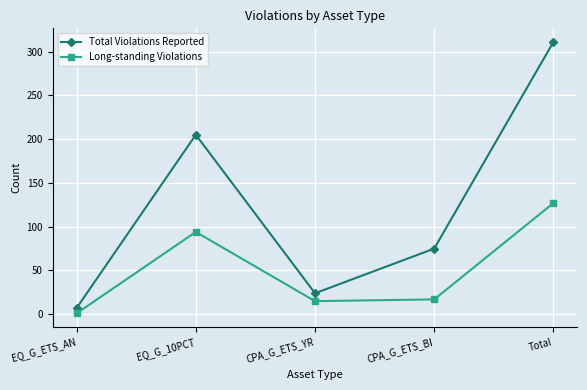

Which category has the lowest value in the Total Violations Reported series?

EQ_G_ETS_AN